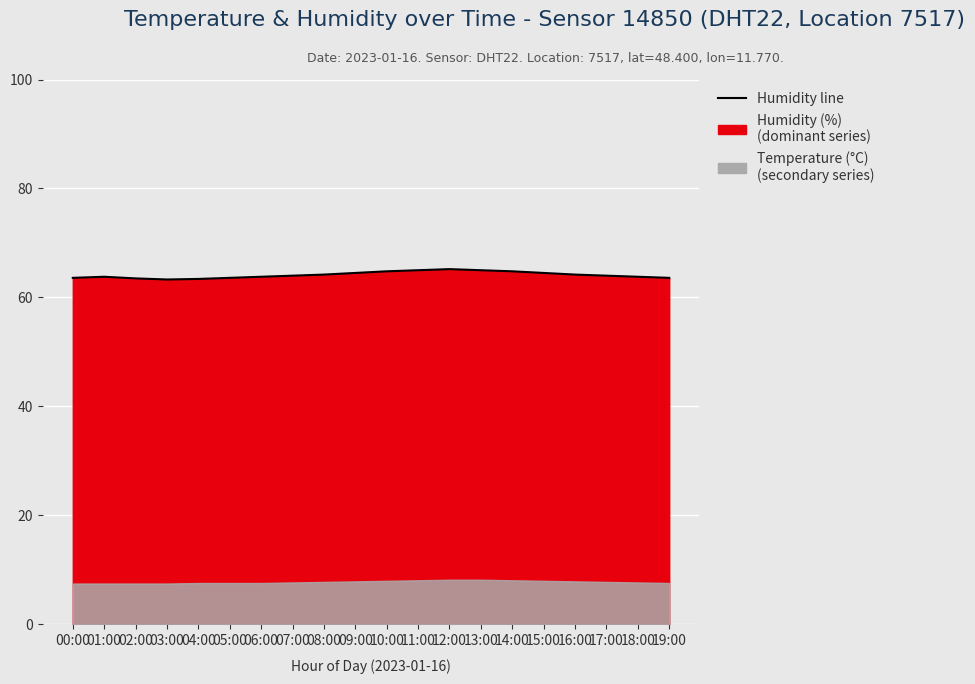

What is the approximate value at 08:00?

64.2